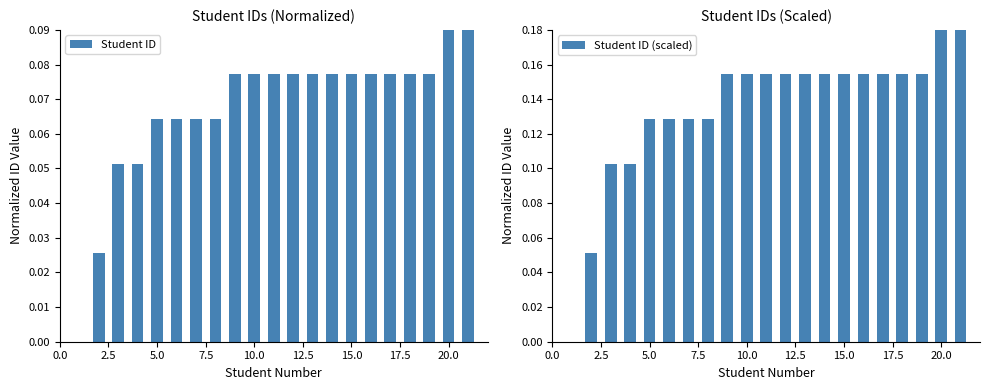

Which series has the largest total across all categories?

Student ID (scaled)